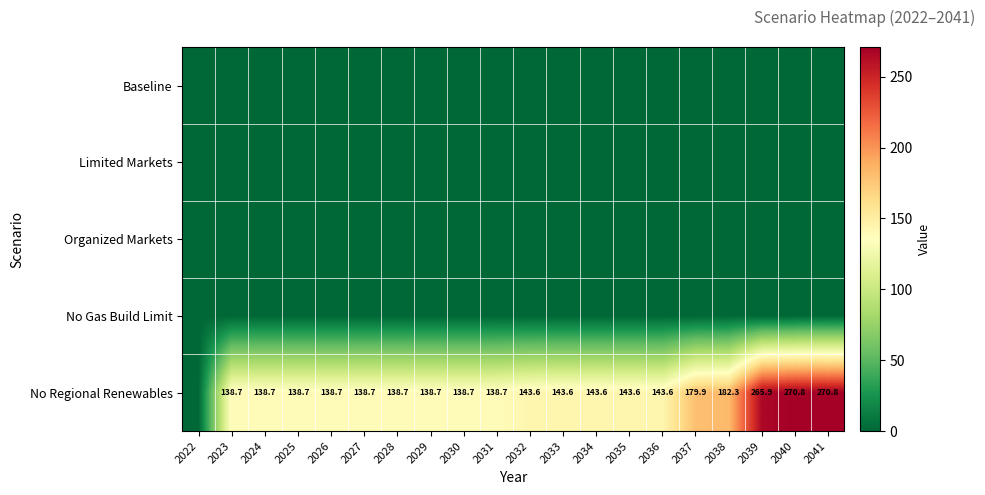

Is it true that No Regional Renewables equals 218.4 at 2031?

False